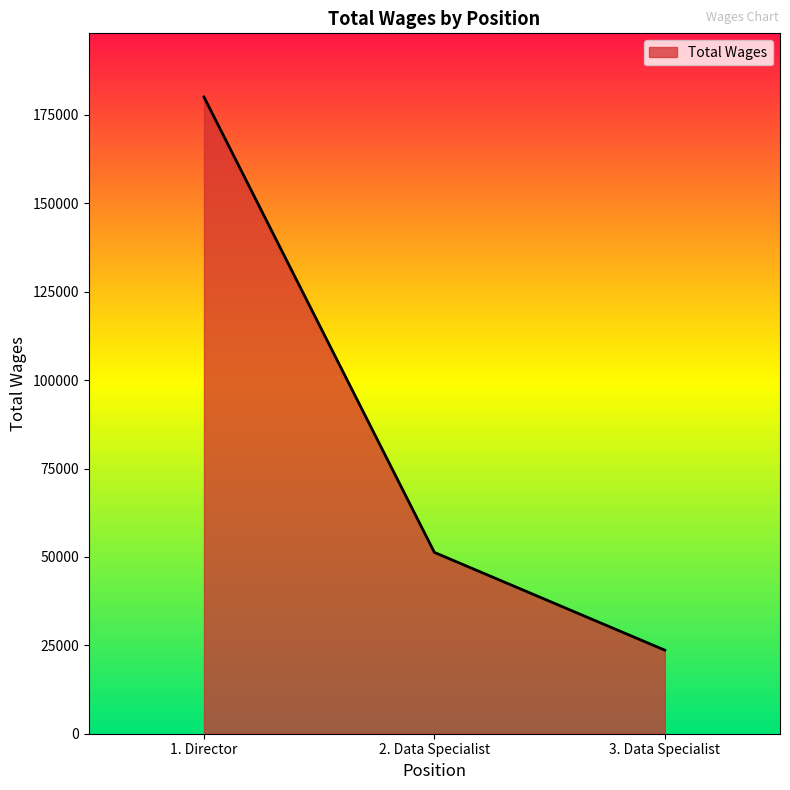

What is the difference between the maximum and minimum values?

156440